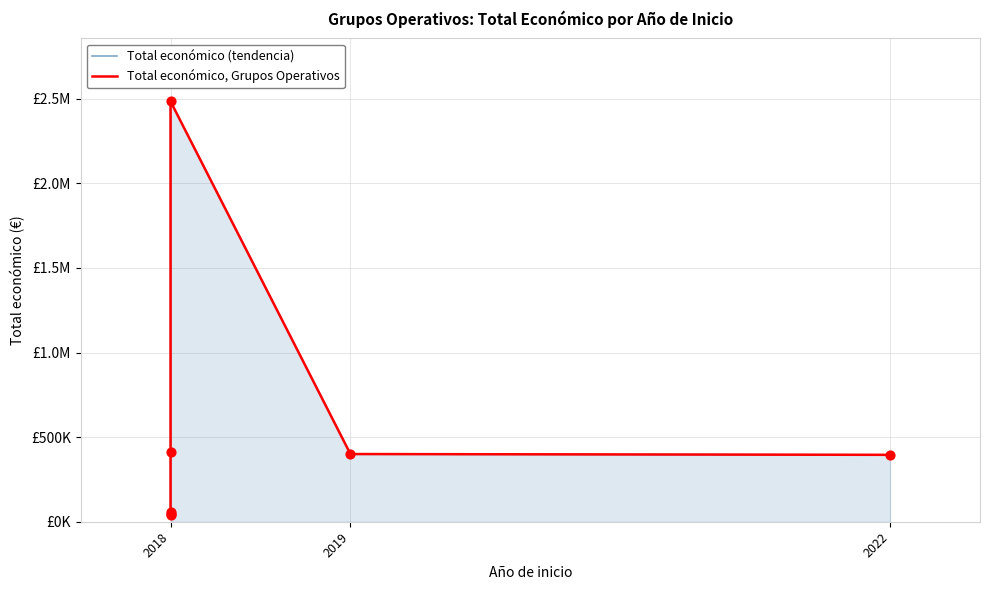

What are all the series names shown in the legend?

Total económico (tendencia), Total económico, Grupos Operativos